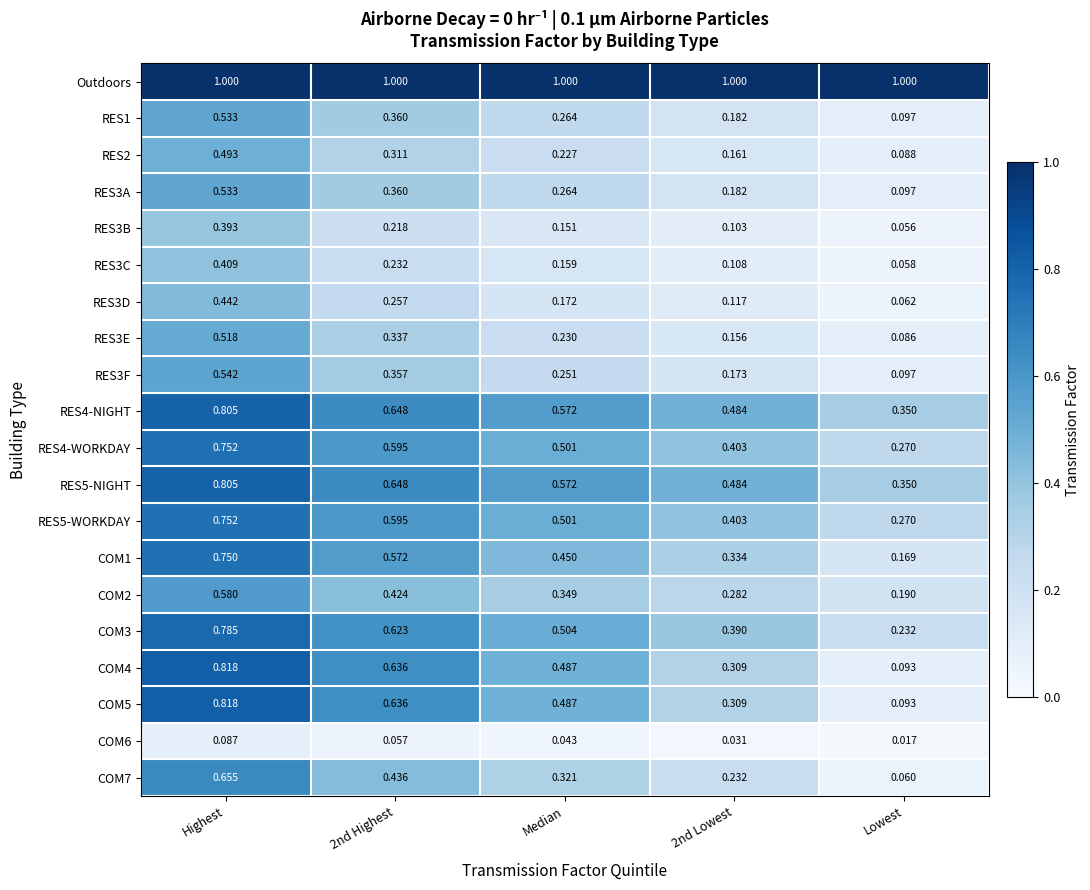

At which label does COM5 reach its peak?

Highest